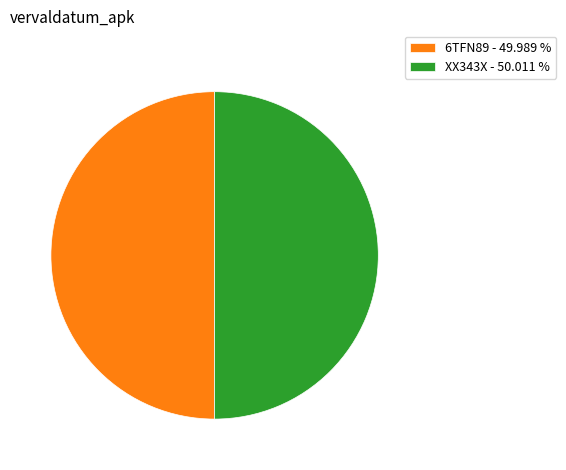

Do 6TFN89 and XX343X together represent more than half of the pie?

Yes